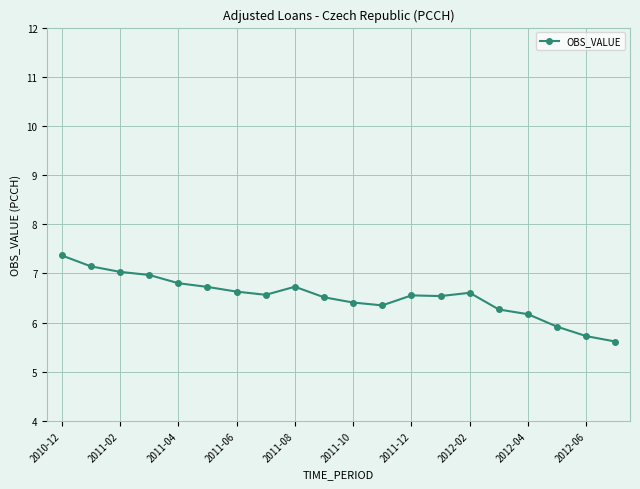

True or false: the data has more than 1 interior local peaks.

True